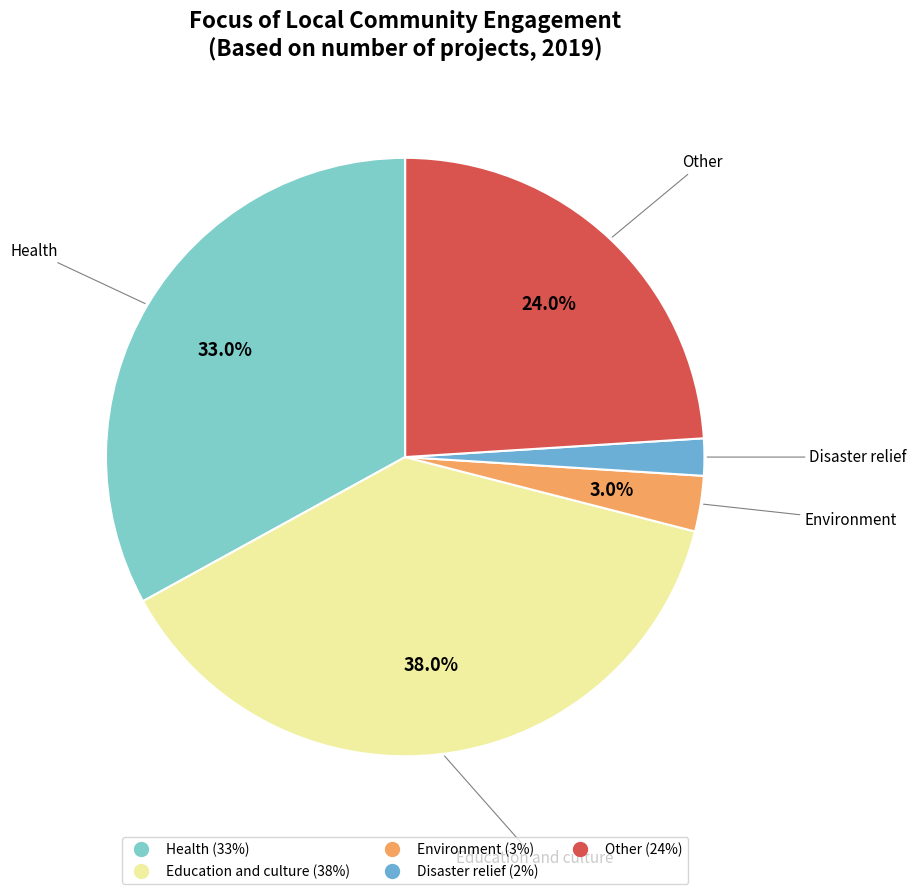

What is the largest slice in the pie chart?

Education and culture